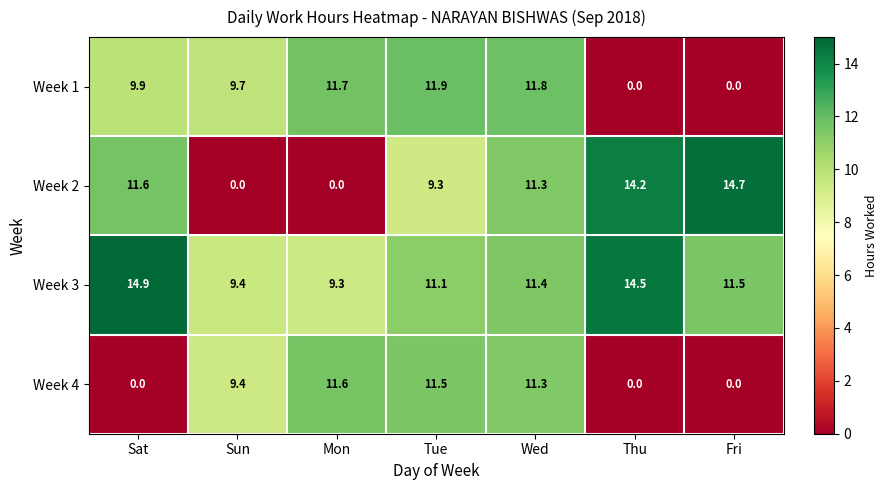

List the series in order of their overall mean, lowest first.

Week 4, Week 1, Week 2, Week 3